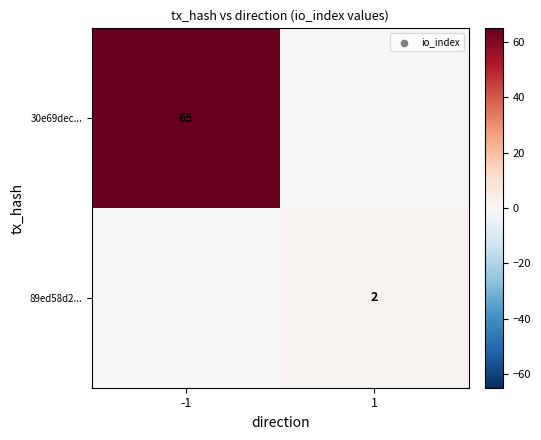

True or false: 30e69dec... has a value of 65 at -1.

True